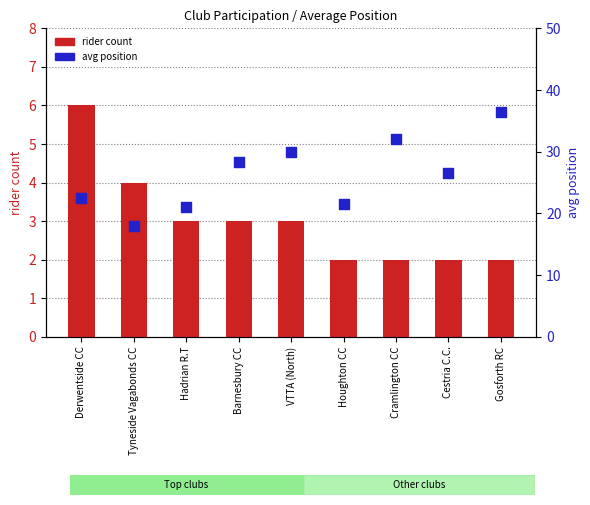

Is the value of rider count at Hadrian R.T greater than the value of avg position at Derwentside CC?

No